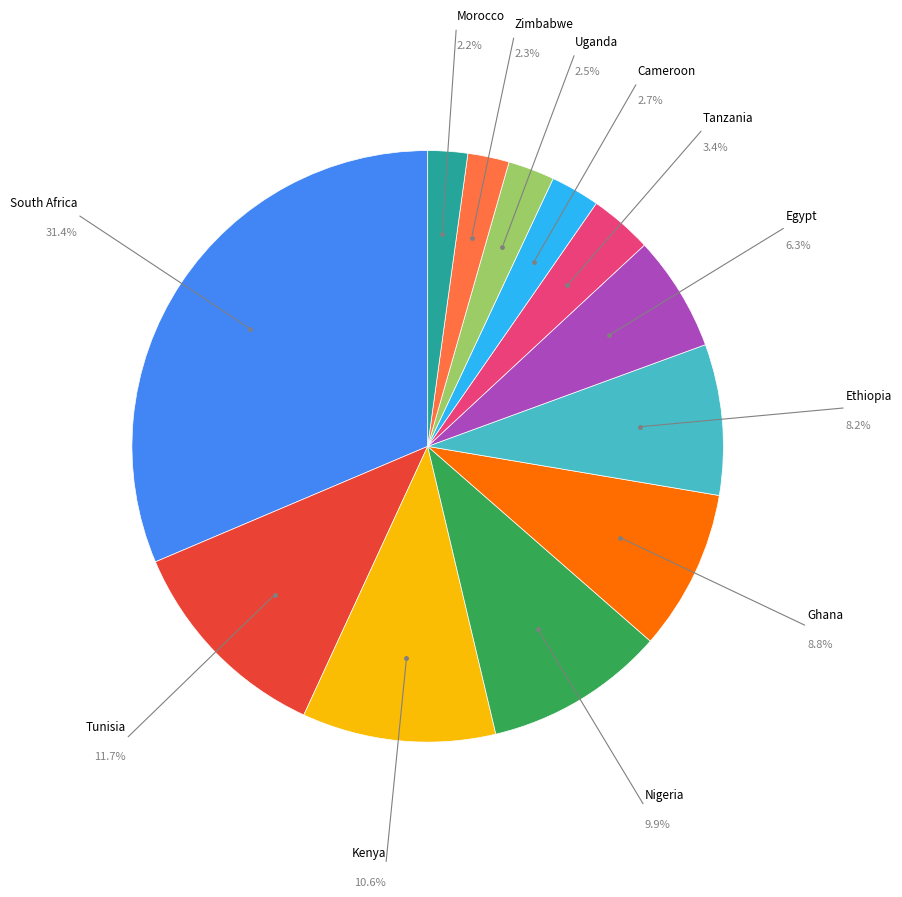

Is there any slice that represents more than half of the pie?

No